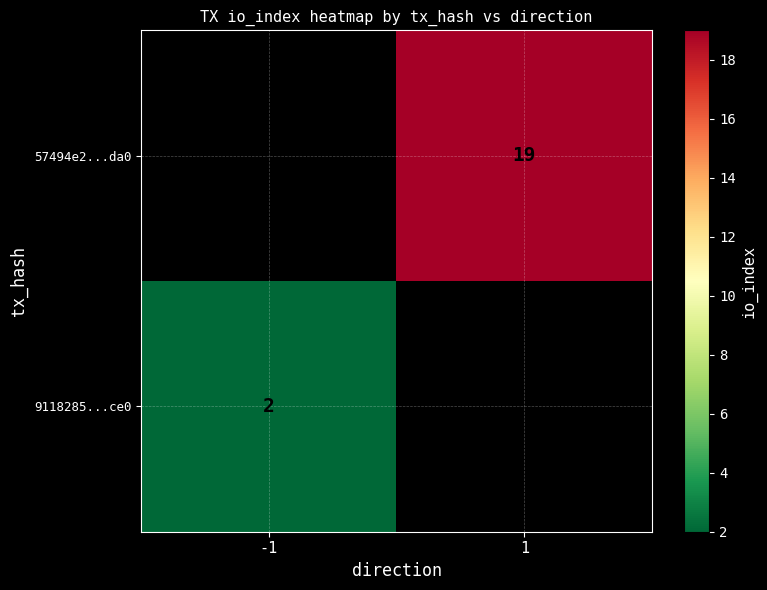

The 57494e2...da0 series shows 32 at 1. True or false?

False